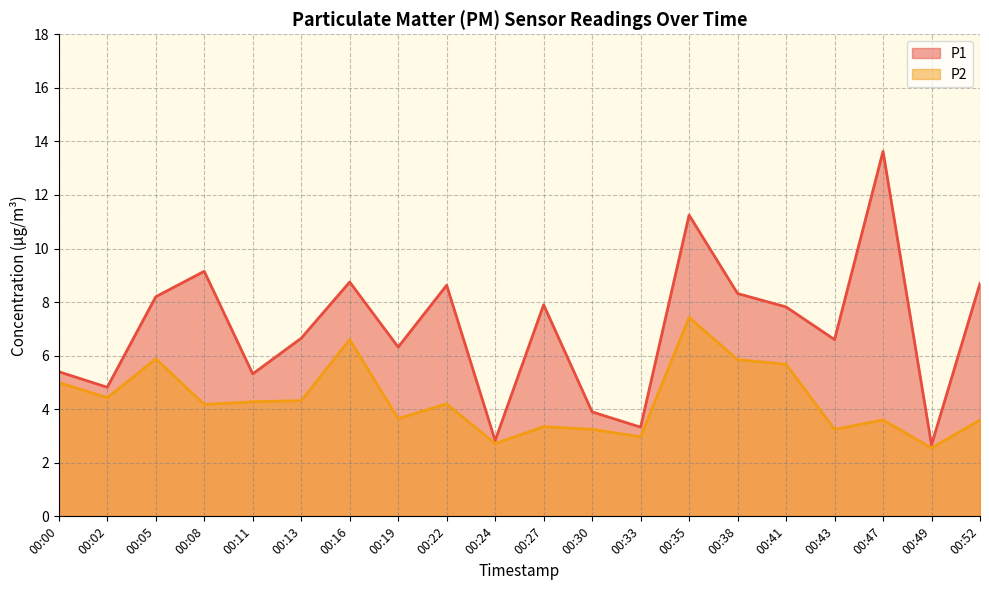

Which series changed the most between 00:02 and 00:41?

P1